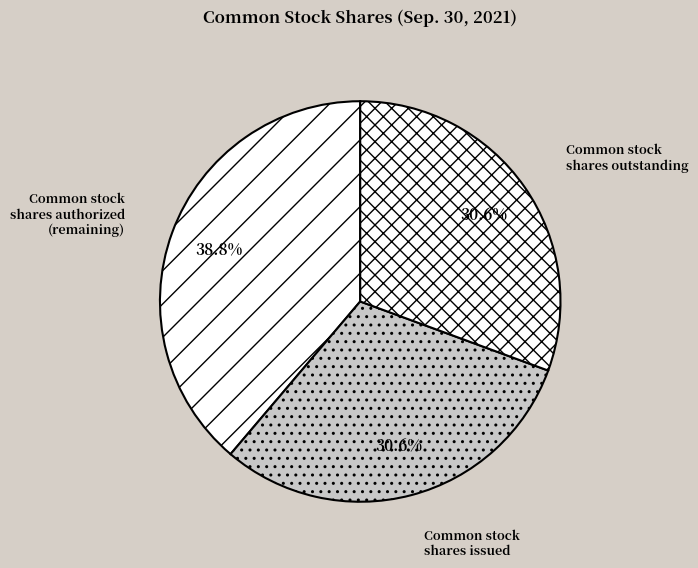

To the nearest percent, what percentage of the pie is Common stock shares outstanding?

31%